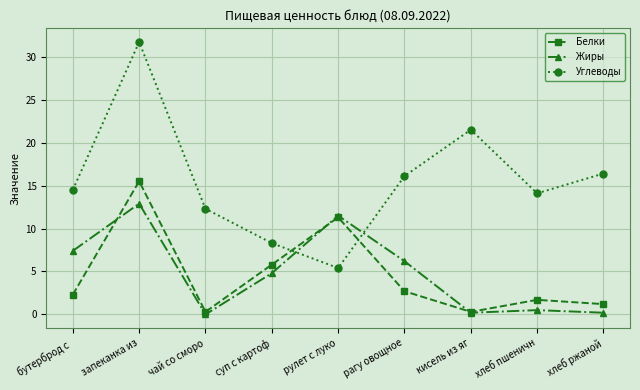

List the series in order of their peak value, lowest first.

Жиры, Белки, Углеводы